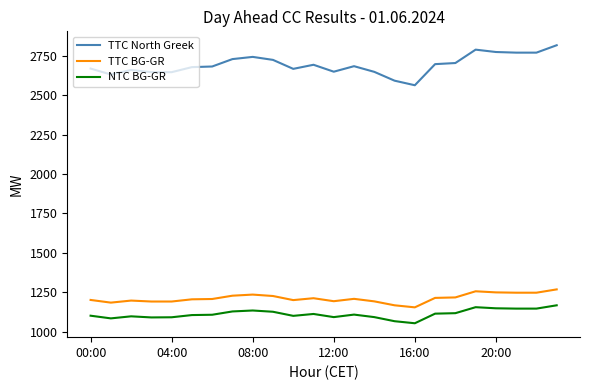

Which series has the largest range (max minus min)?

TTC North Greek